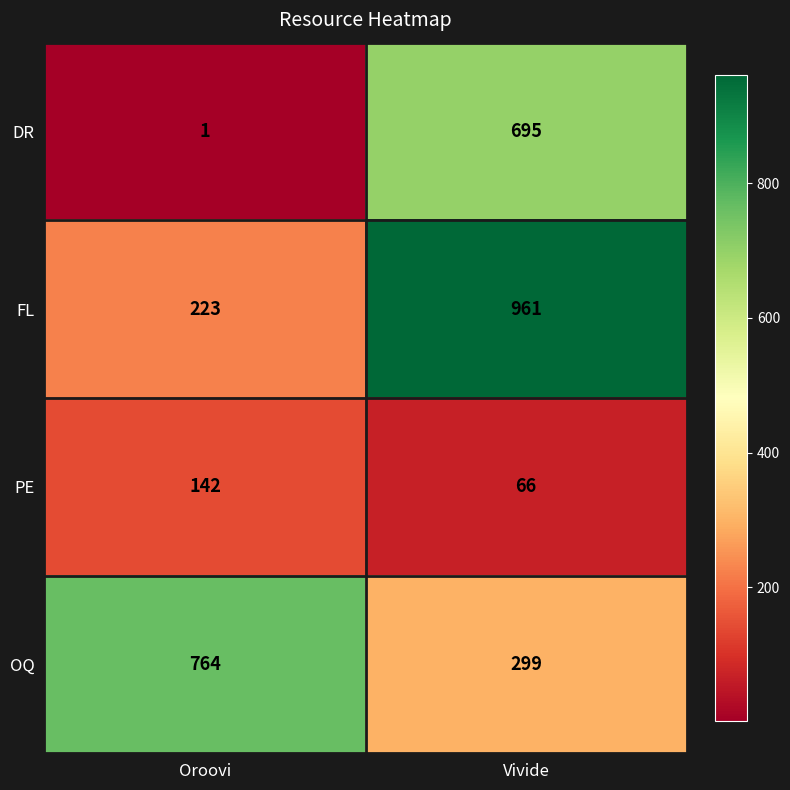

What is the total value across all series at Vivide?

2021